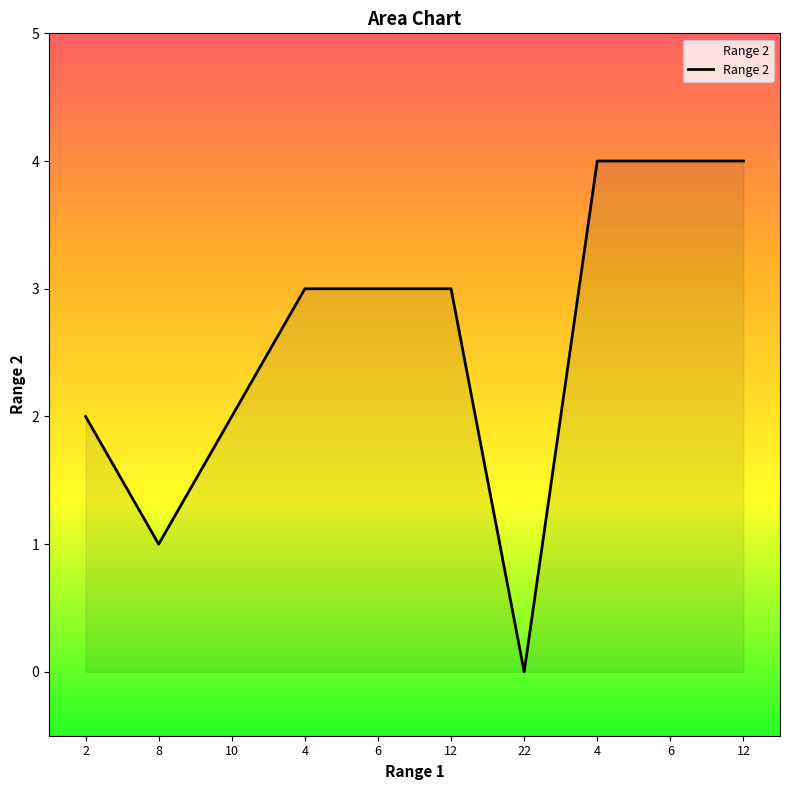

Is this an area chart (filled region under the line)?

Yes